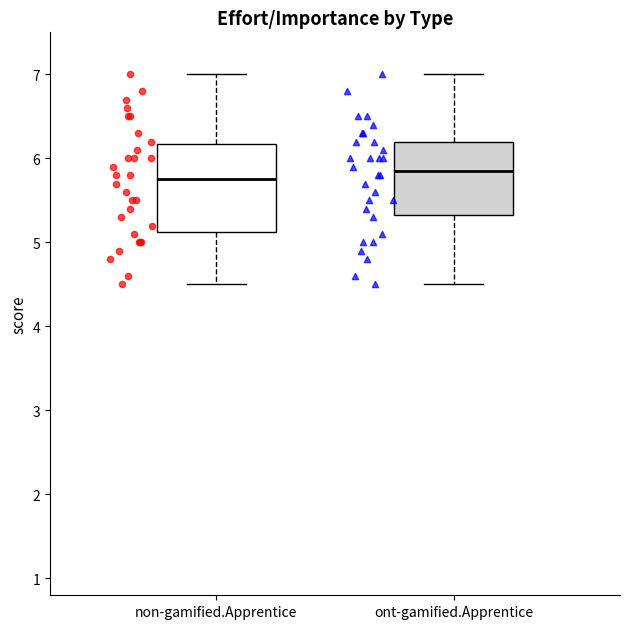

Reading left to right, read every box against the y-axis: the position of its median line, the range the box covers, and the ends of its whiskers. The values are not printed on the chart, so give them approximately, as read against the axis.

non-gamified.Apprentice: median 5.8, box 5.1 to 6.2, whiskers 4.5 to 7.0
ont-gamified.Apprentice: median 5.9, box 5.3 to 6.2, whiskers 4.5 to 7.0